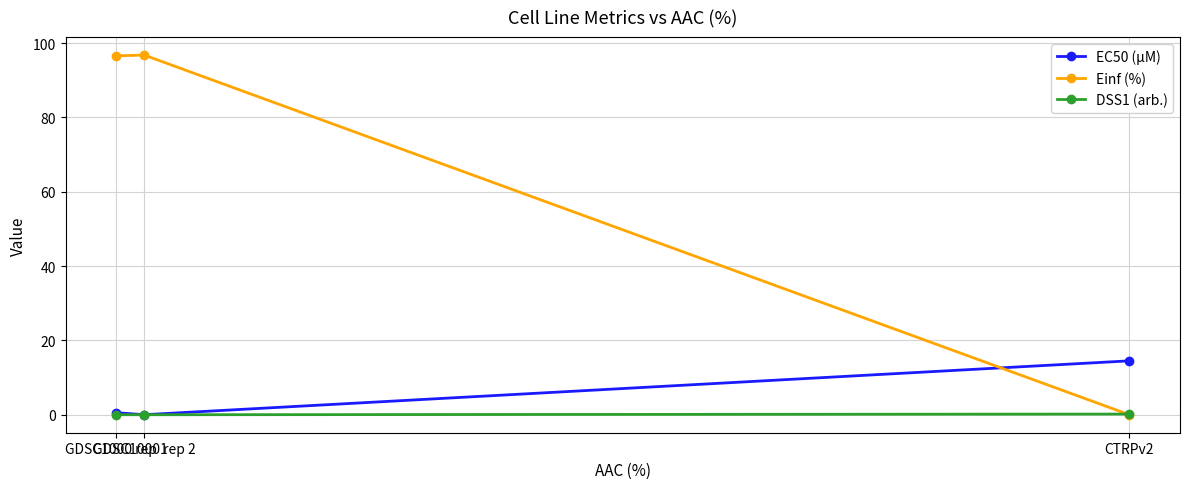

Which series has the largest range (max minus min)?

Einf (%)